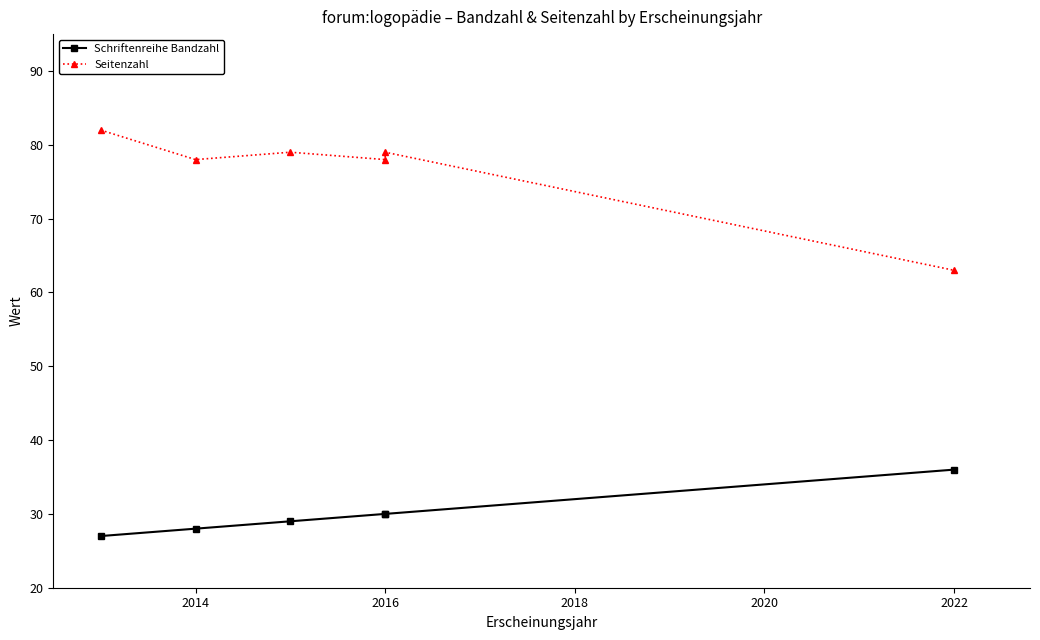

Rank the series at 2016 from lowest to highest value.

Schriftenreihe Bandzahl, Seitenzahl